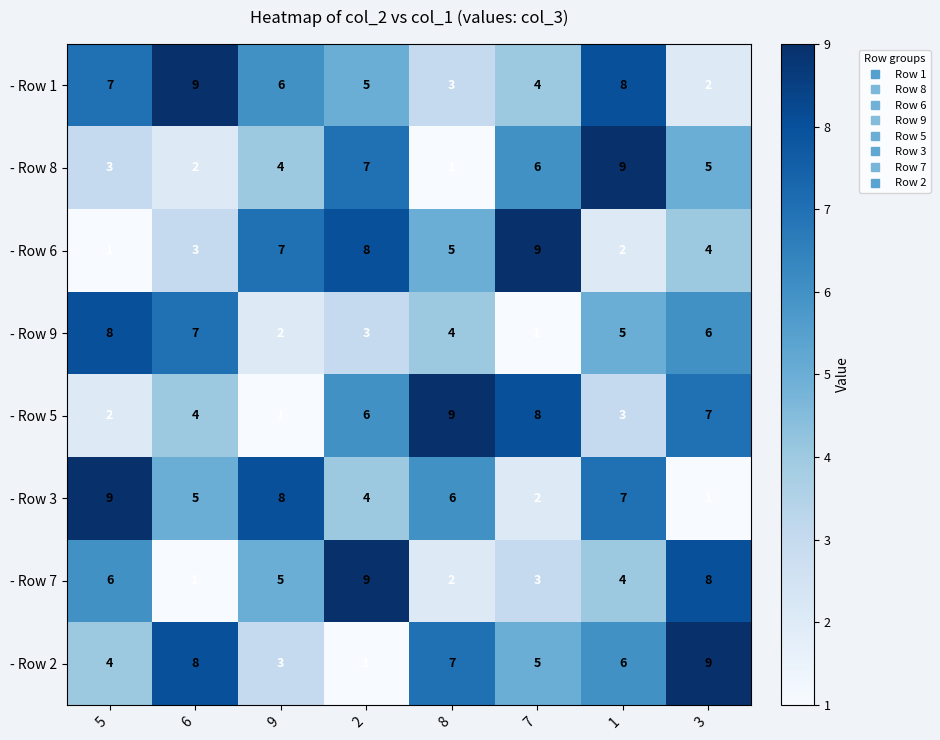

Rank the categories by - Row 6 value from highest to lowest.

7, 2, 9, 8, 3, 6, 1, 5